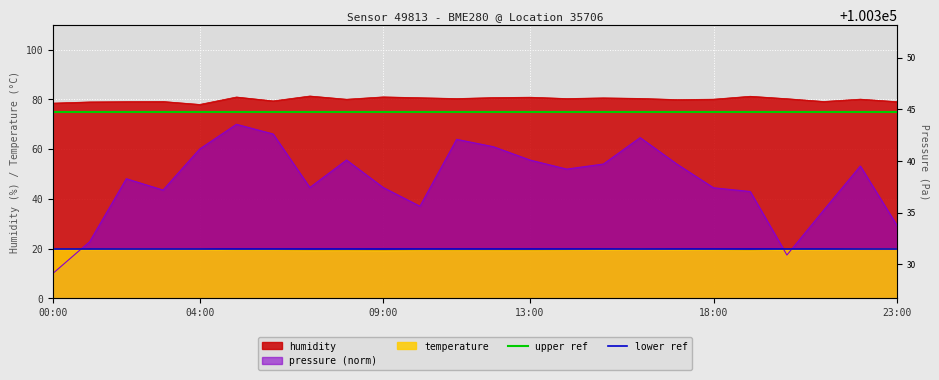

Where is lower ref nearest to the value 20?

00:00